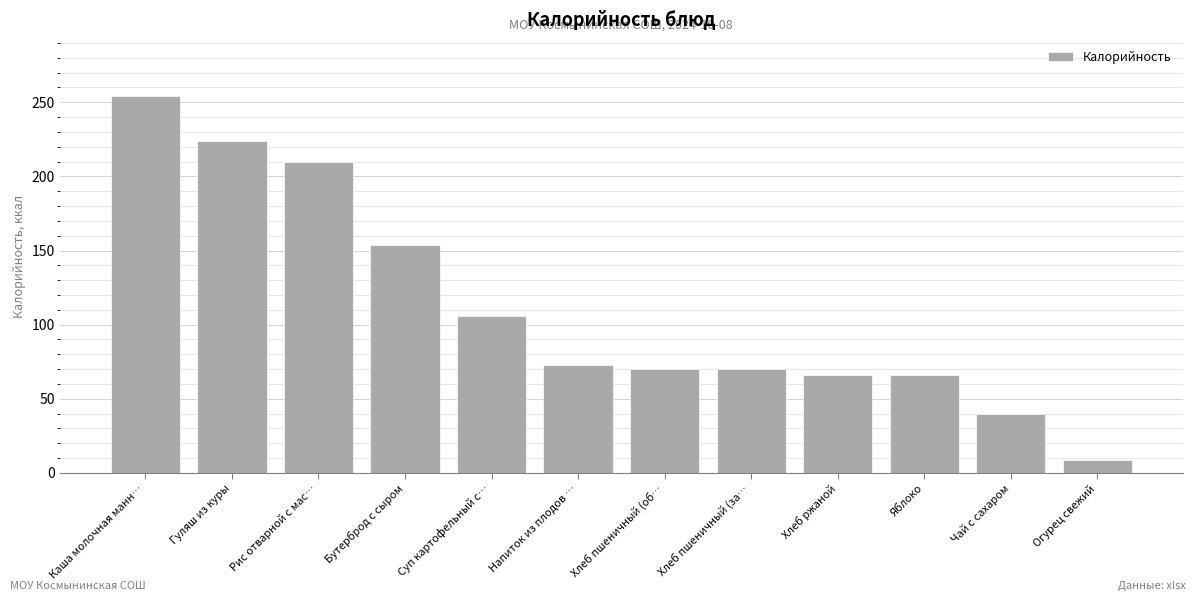

What is the average value?

111.8